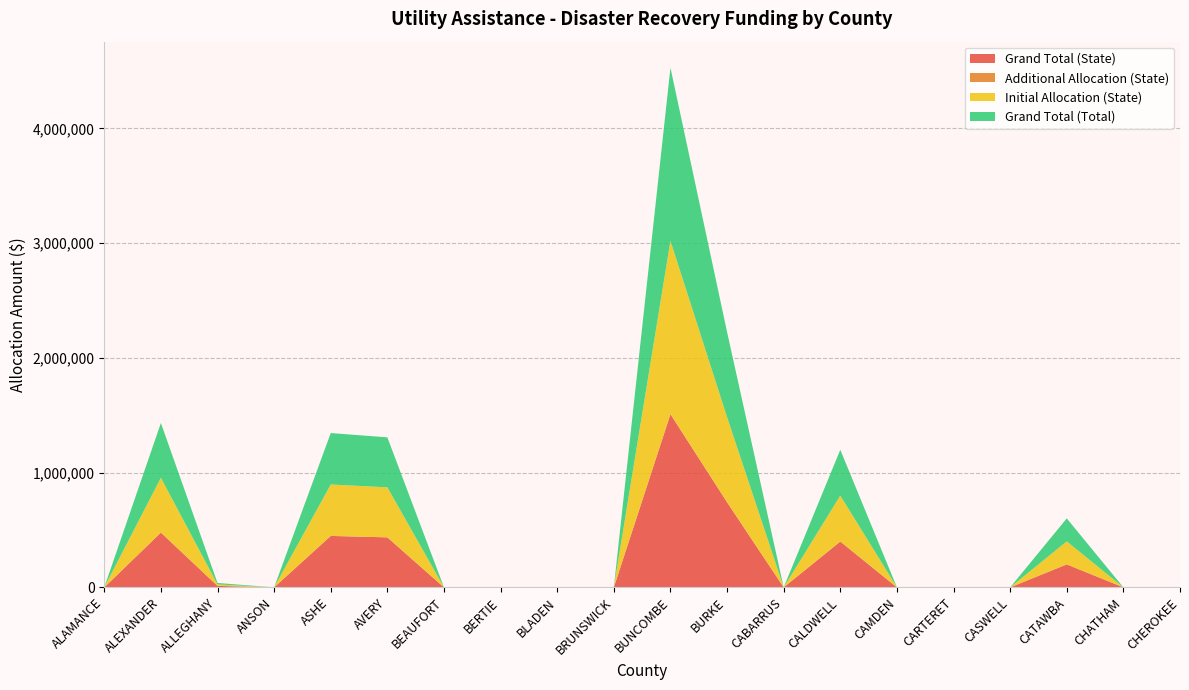

Reading left to right, transcribe all the data shown in this chart.

Grand Total (State): ALAMANCE=0	ALEXANDER=477379	ALLEGHANY=12756	ANSON=0	ASHE=448186	AVERY=435695	BEAUFORT=0	BERTIE=0	BLADEN=0	BRUNSWICK=0	BUNCOMBE=1509509	BURKE=741848	CABARRUS=0	CALDWELL=399626	CAMDEN=0	CARTERET=0	CASWELL=0	CATAWBA=200318	CHATHAM=0	CHEROKEE=0
Additional Allocation (State): ALAMANCE=0	ALEXANDER=0	ALLEGHANY=0	ANSON=0	ASHE=0	AVERY=0	BEAUFORT=0	BERTIE=0	BLADEN=0	BRUNSWICK=0	BUNCOMBE=0	BURKE=0	CABARRUS=0	CALDWELL=0	CAMDEN=0	CARTERET=0	CASWELL=0	CATAWBA=0	CHATHAM=0	CHEROKEE=0
Initial Allocation (State): ALAMANCE=0	ALEXANDER=477379	ALLEGHANY=12756	ANSON=0	ASHE=448186	AVERY=435695	BEAUFORT=0	BERTIE=0	BLADEN=0	BRUNSWICK=0	BUNCOMBE=1509509	BURKE=741848	CABARRUS=0	CALDWELL=399626	CAMDEN=0	CARTERET=0	CASWELL=0	CATAWBA=200318	CHATHAM=0	CHEROKEE=0
Grand Total (Total): ALAMANCE=0	ALEXANDER=477379	ALLEGHANY=12756	ANSON=0	ASHE=448186	AVERY=435695	BEAUFORT=0	BERTIE=0	BLADEN=0	BRUNSWICK=0	BUNCOMBE=1509509	BURKE=741848	CABARRUS=0	CALDWELL=399626	CAMDEN=0	CARTERET=0	CASWELL=0	CATAWBA=200318	CHATHAM=0	CHEROKEE=0